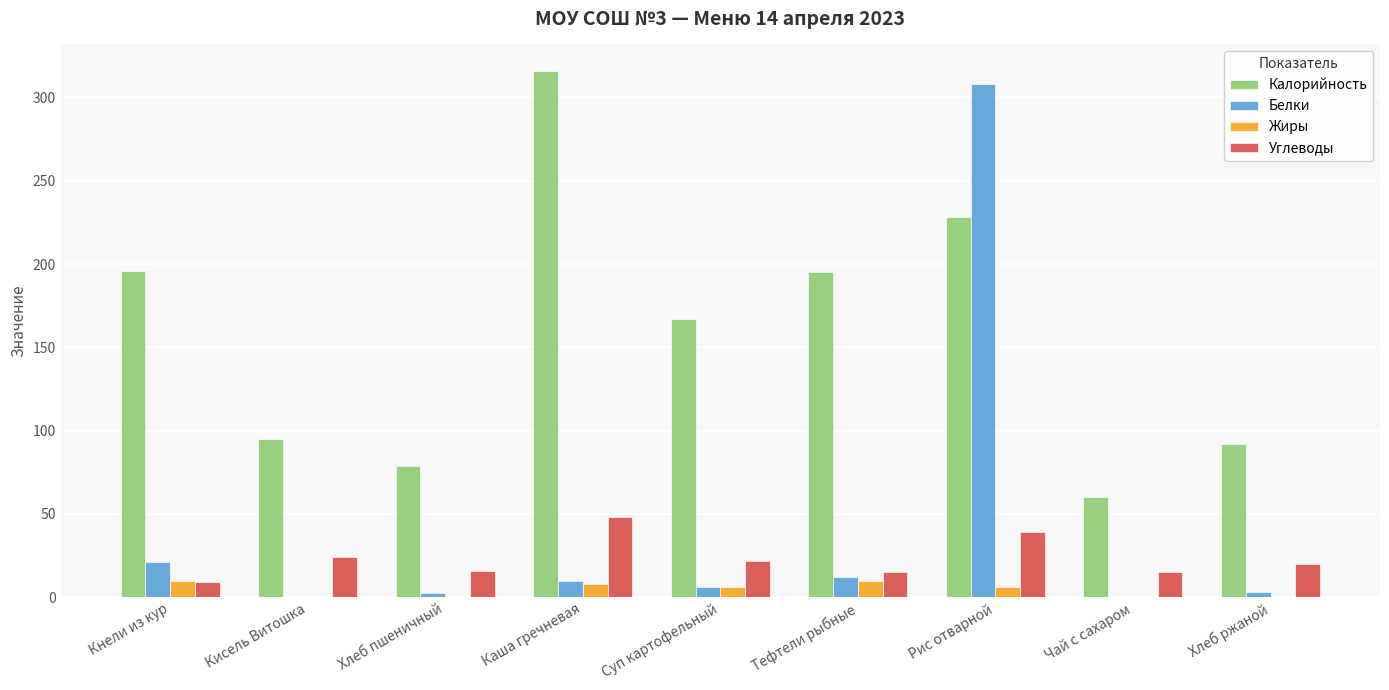

Which category has the highest value across all series?

Каша гречневая